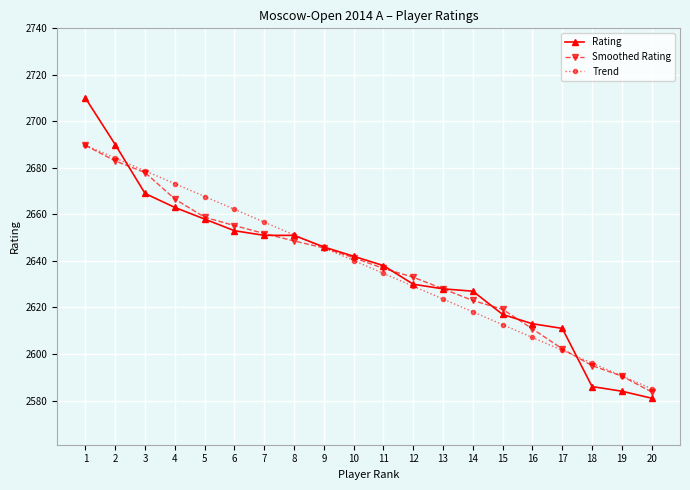

Between 14 and 15, which series saw the biggest shift?

Rating